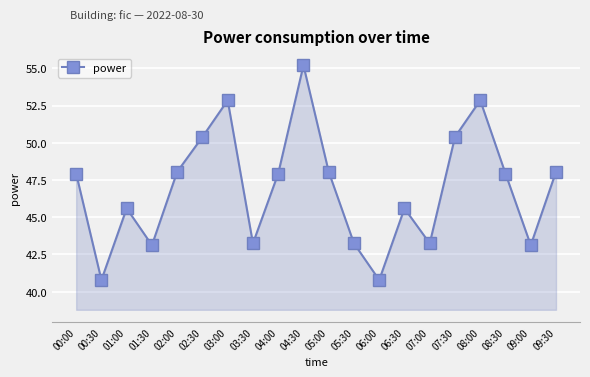

The chart shows a value of 47.9 at 08:30. True or false?

True